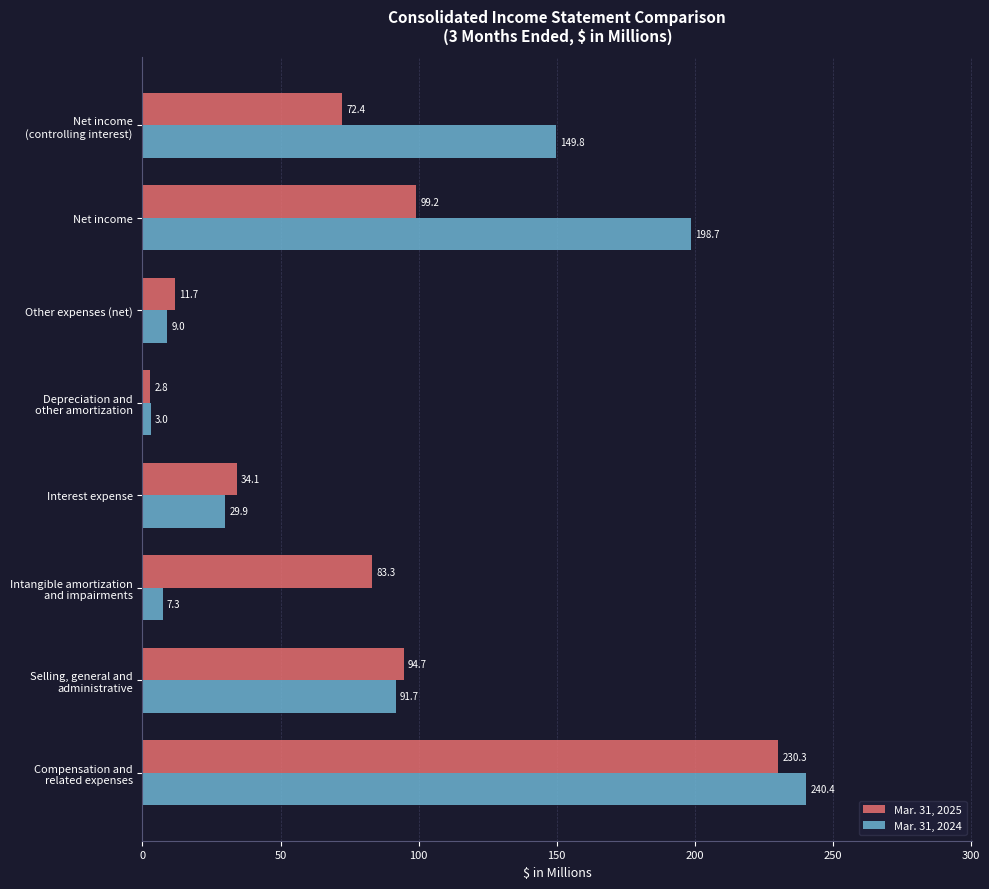

At how many categories does at least one series exceed 55?

5